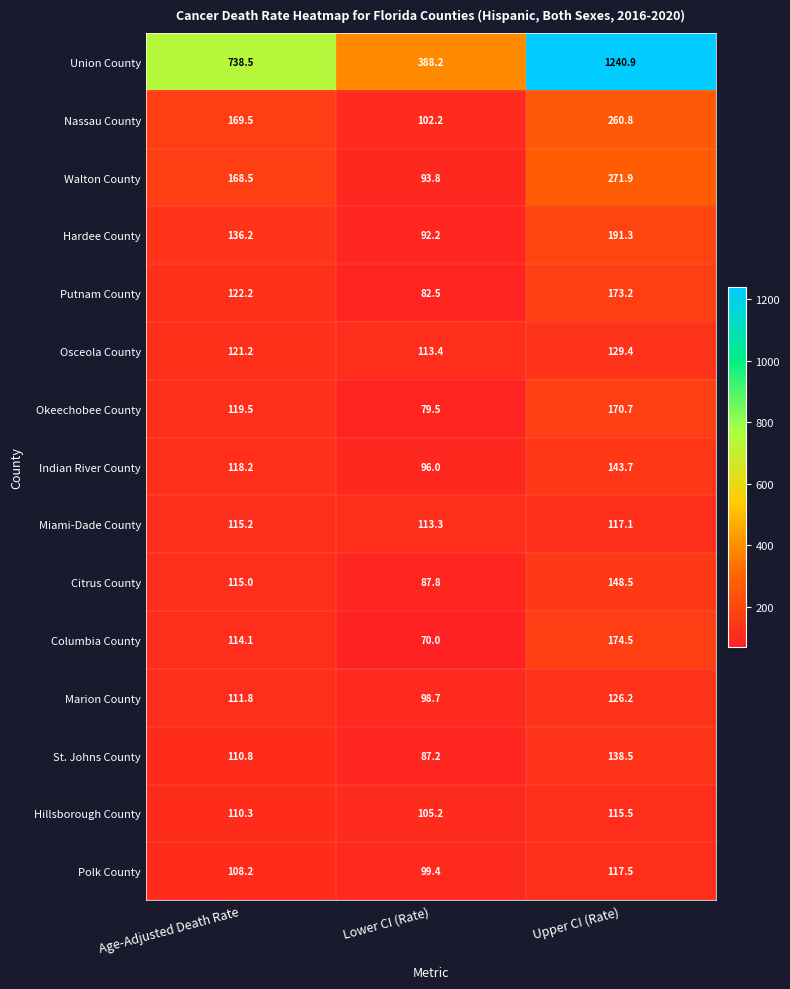

How many values in the Miami-Dade County series are below 115?

1